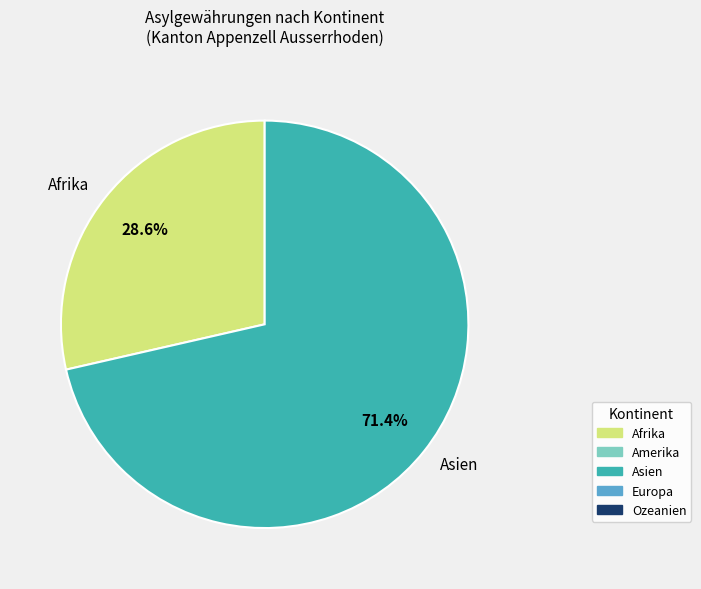

What is the smallest slice in the pie chart?

Afrika